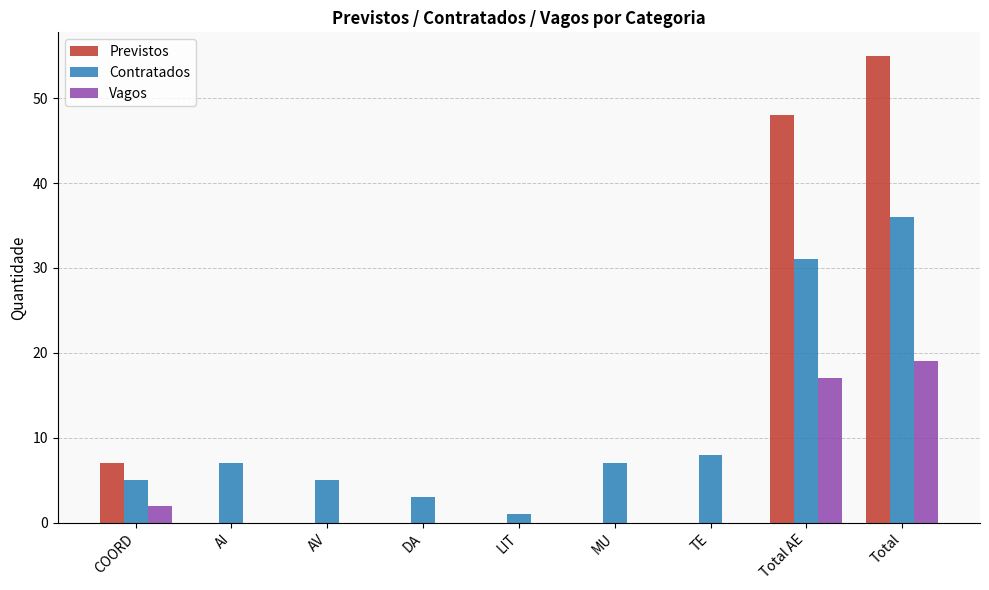

At which label does Vagos reach its peak?

Total